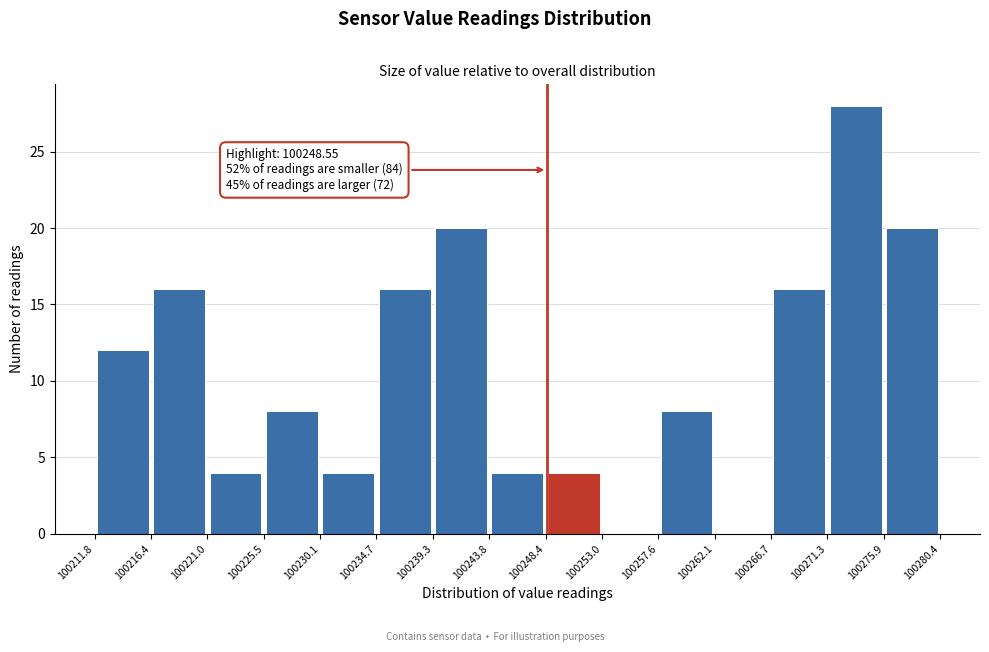

Over which range of the x-axis is the bar tallest?

100271.3 to 100275.9